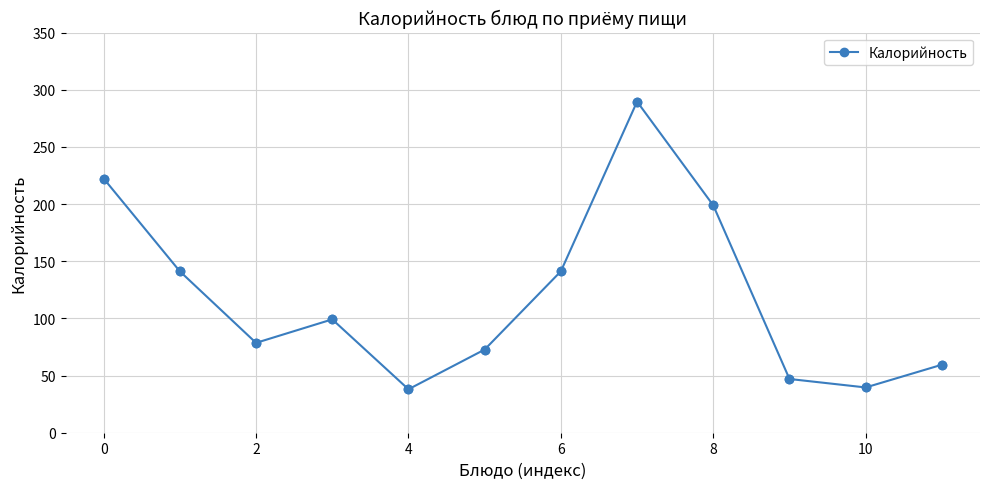

What is the smallest value displayed?

38.0